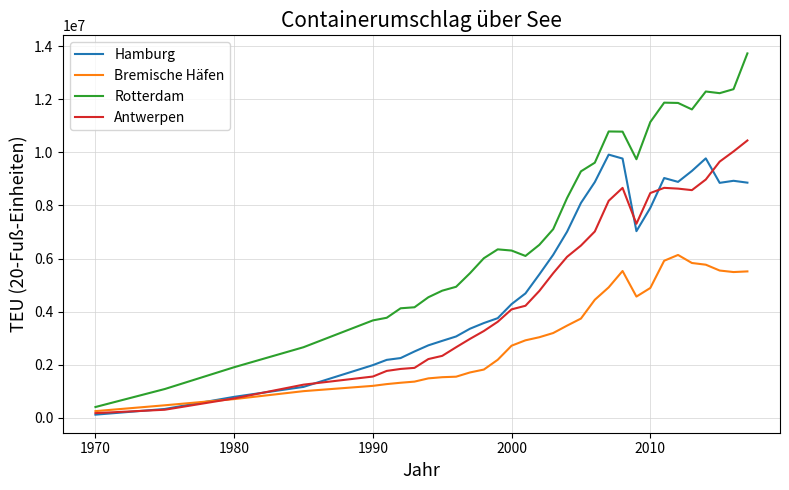

Does the chart have visible grid lines?

Yes